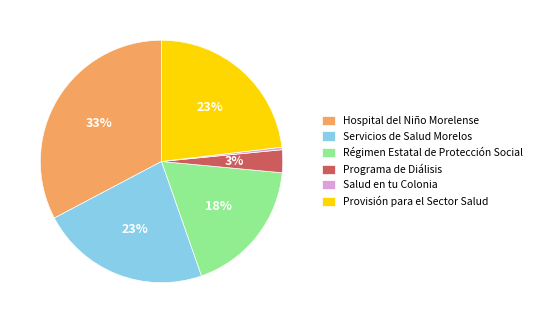

Which has a higher value, Salud en tu Colonia or Programa de Diálisis?

Programa de Diálisis